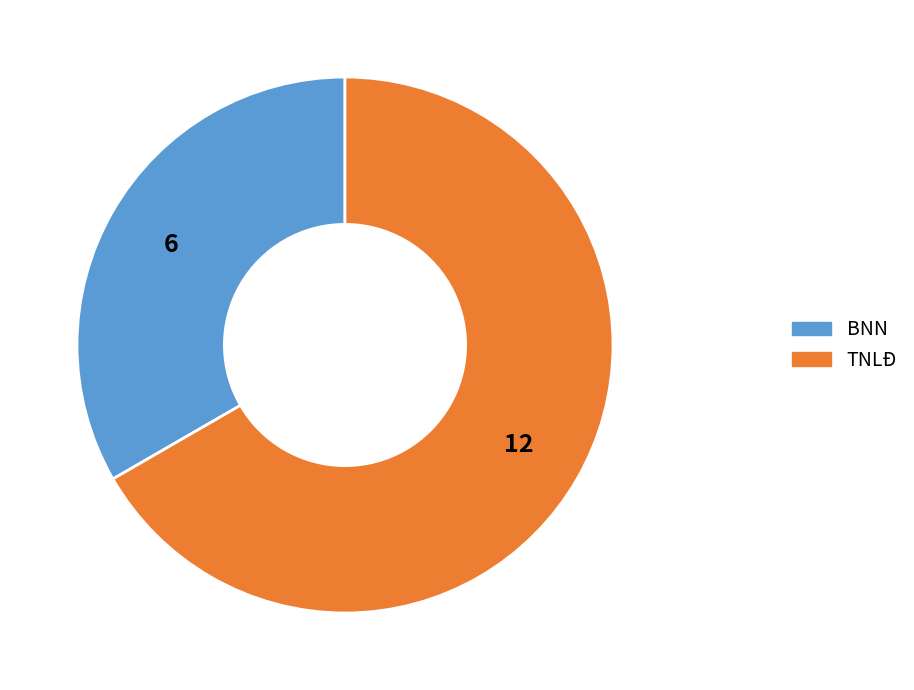

Between TNLĐ and BNN, which is larger?

TNLĐ